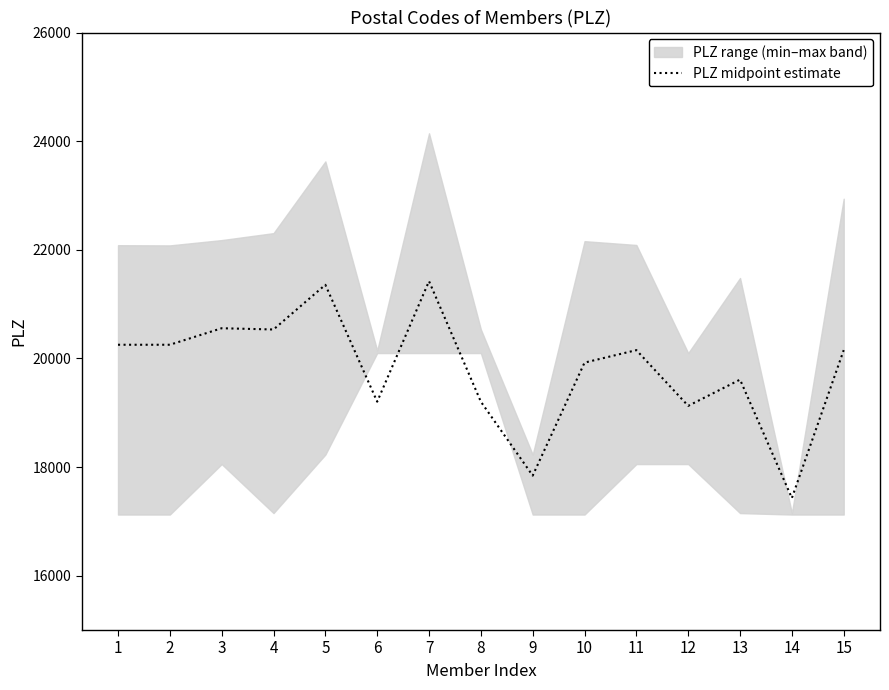

Reading right to left, what are all the values shown in this chart?

15=20153	14=17430	13=19610	12=19127	11=20153	10=19923	9=17843	8=19204	7=21422	6=19204	5=21356	4=20533	3=20556	2=20252	1=20252